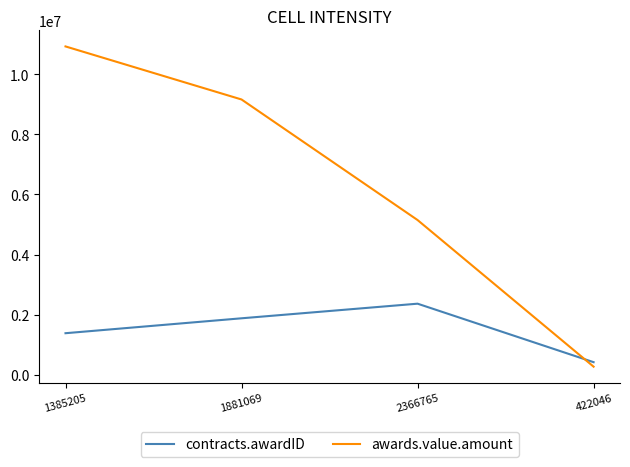

Which series changed the most between 1881069 and 422046?

awards.value.amount